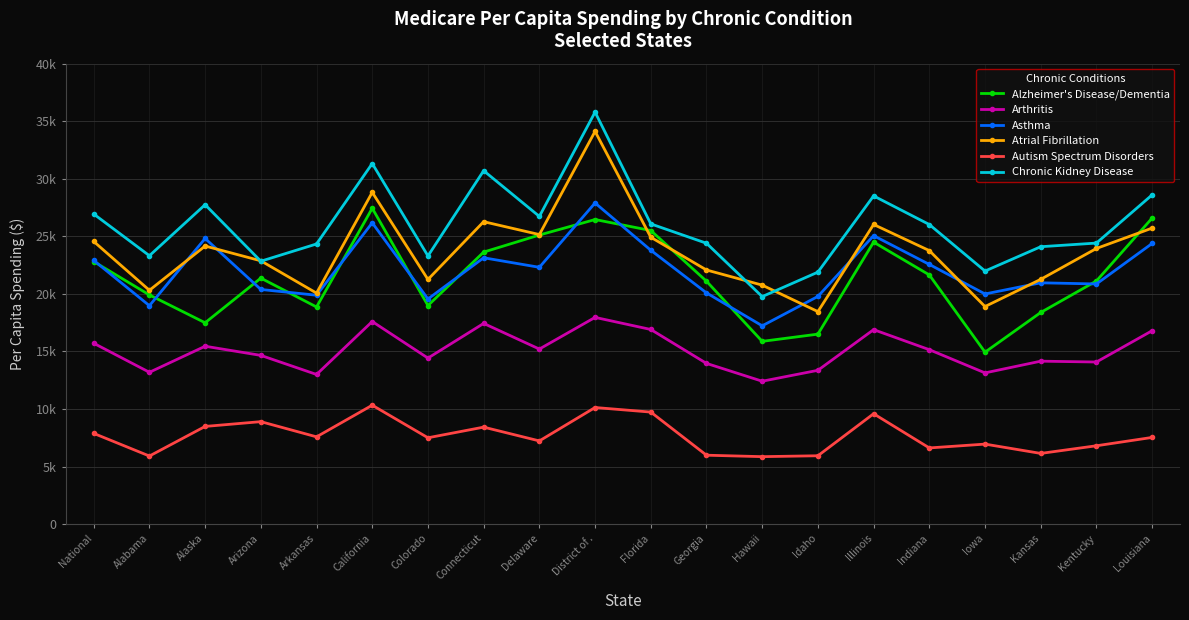

True or false: Atrial Fibrillation and Arthritis cross at least once.

False